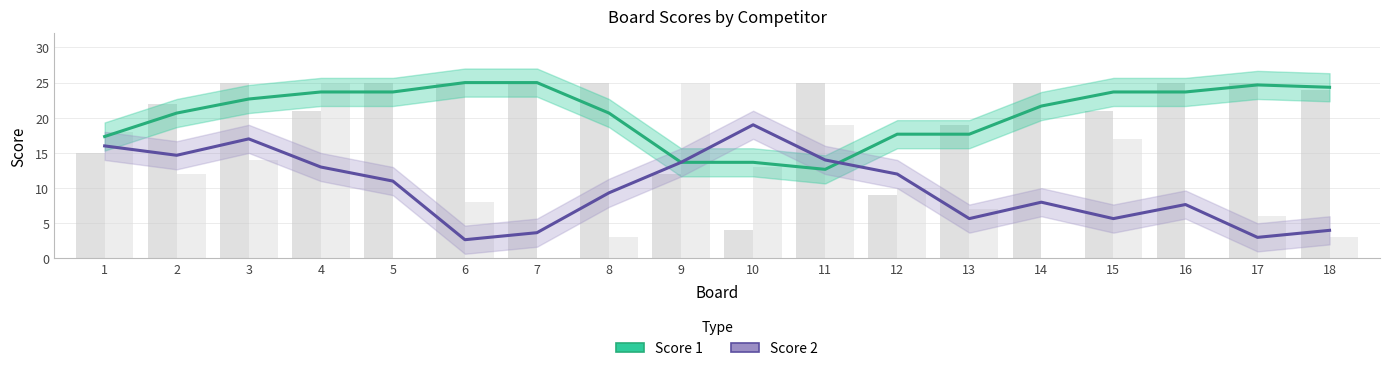

What is the difference between the highest and lowest values at 14?

13.7